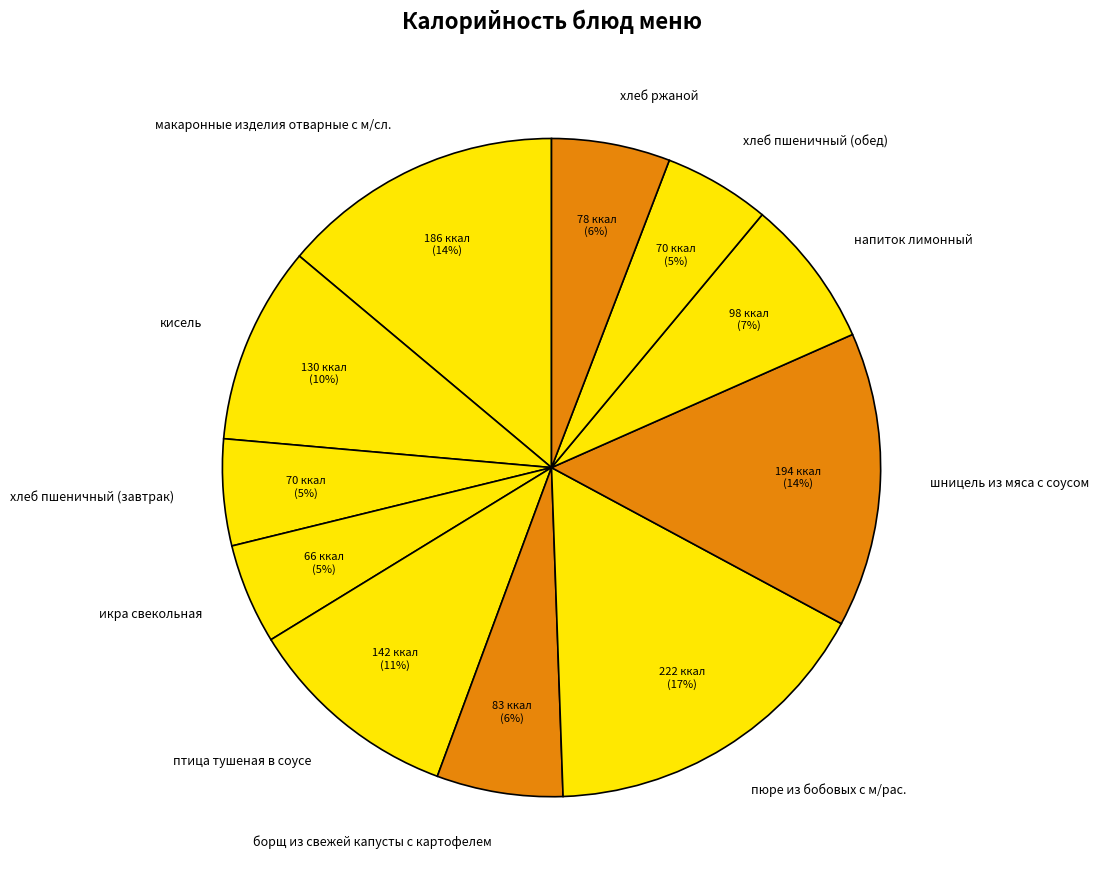

Is there a majority slice in this chart?

No